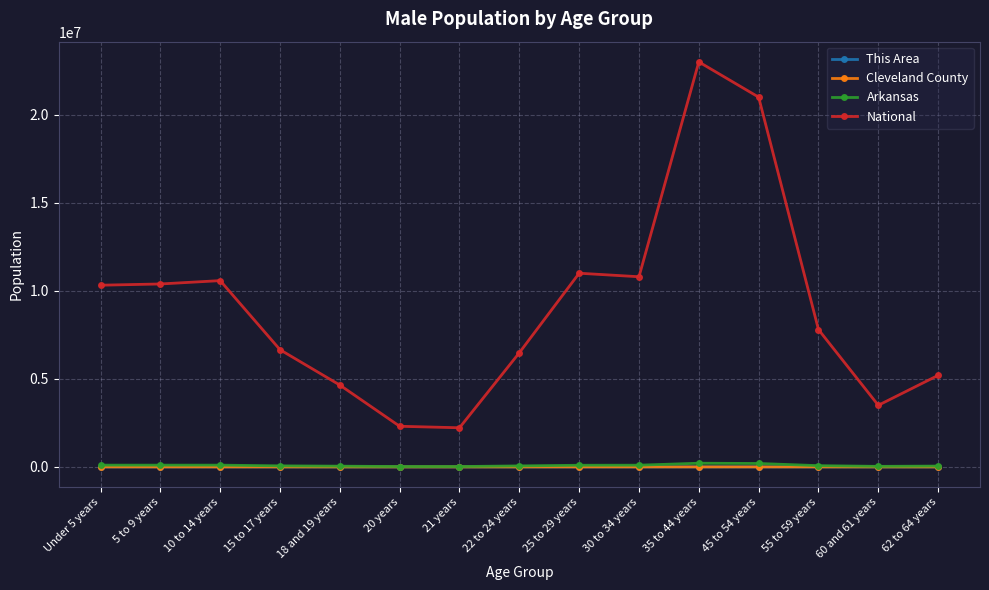

True or false: National and Arkansas cross at least once.

False